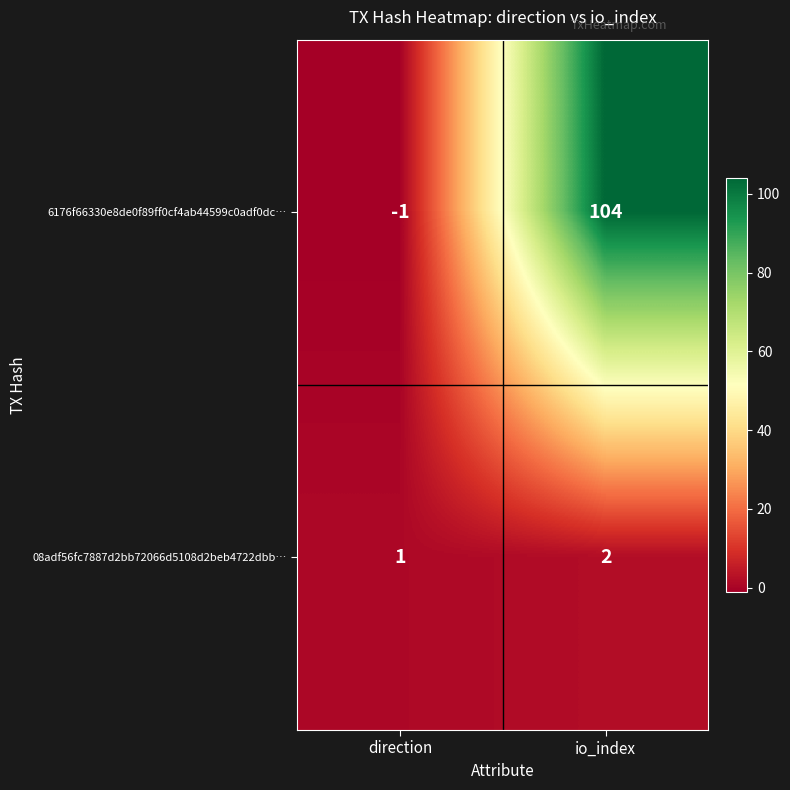

At how many categories does at least one series exceed 39?

1